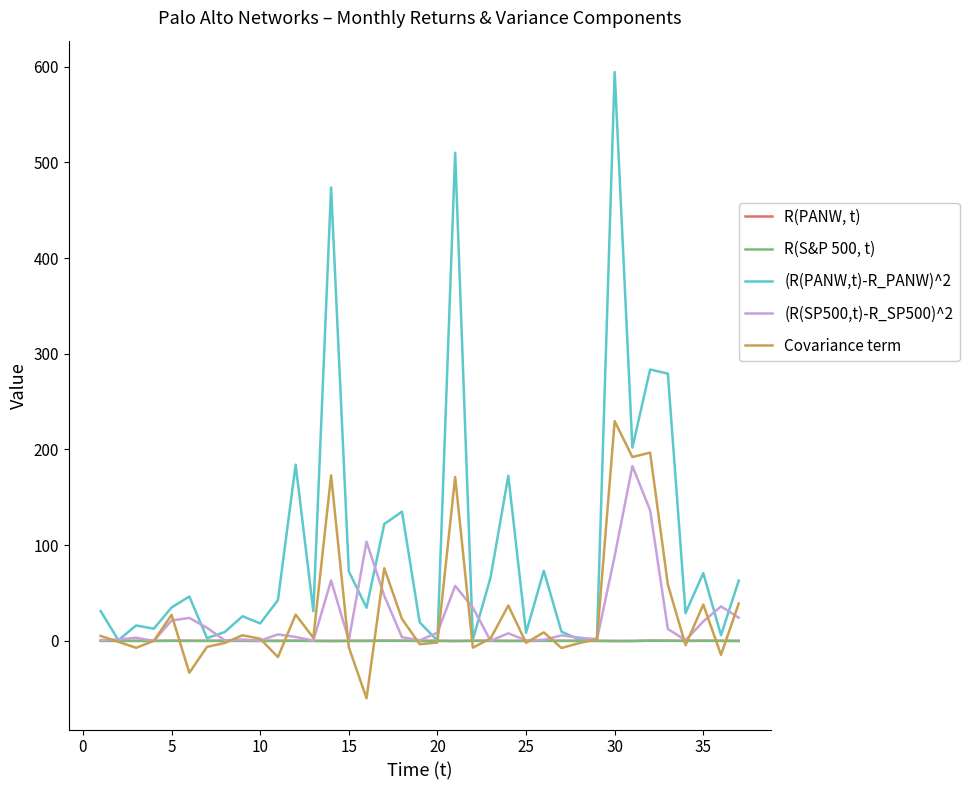

Which series has the largest total across all categories?

(R(PANW,t)-R_PANW)^2